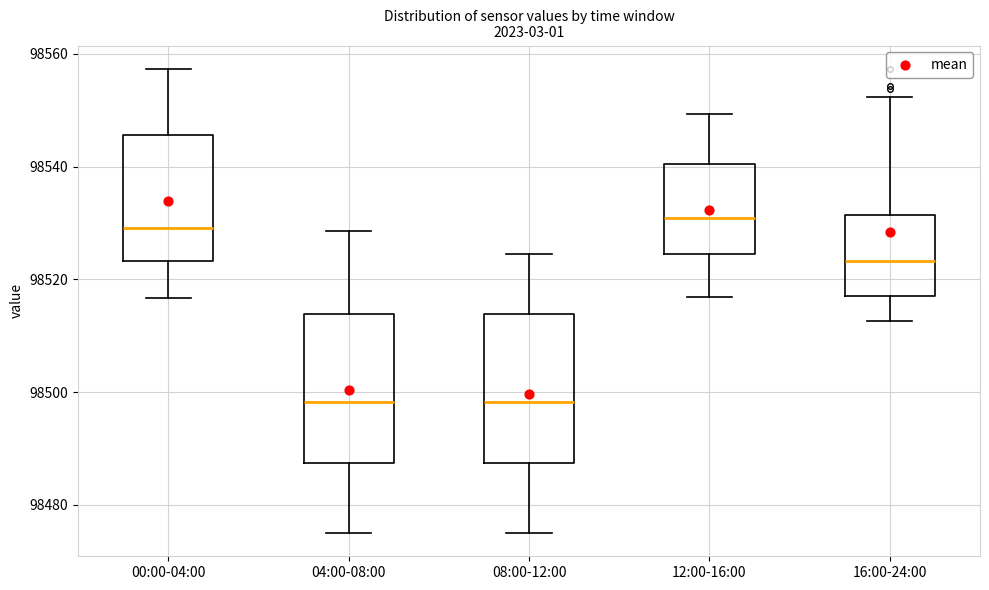

Where is the lower edge of the box for 08:00-12:00 on the y-axis? The values are not printed on the chart, so give them approximately, as read against the axis.

98488